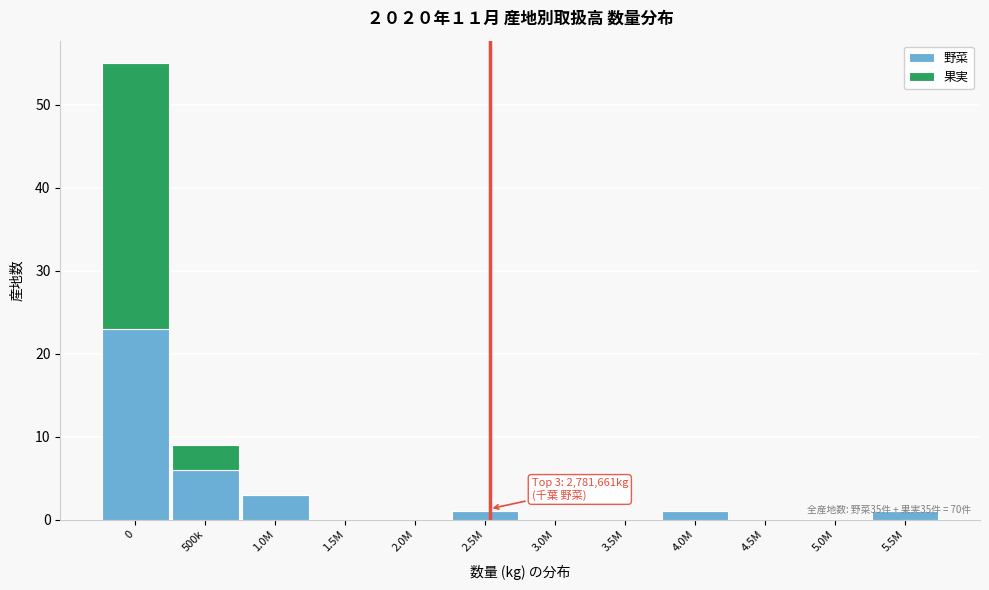

The value of 野菜 at 1.0M is 5. True or false?

False